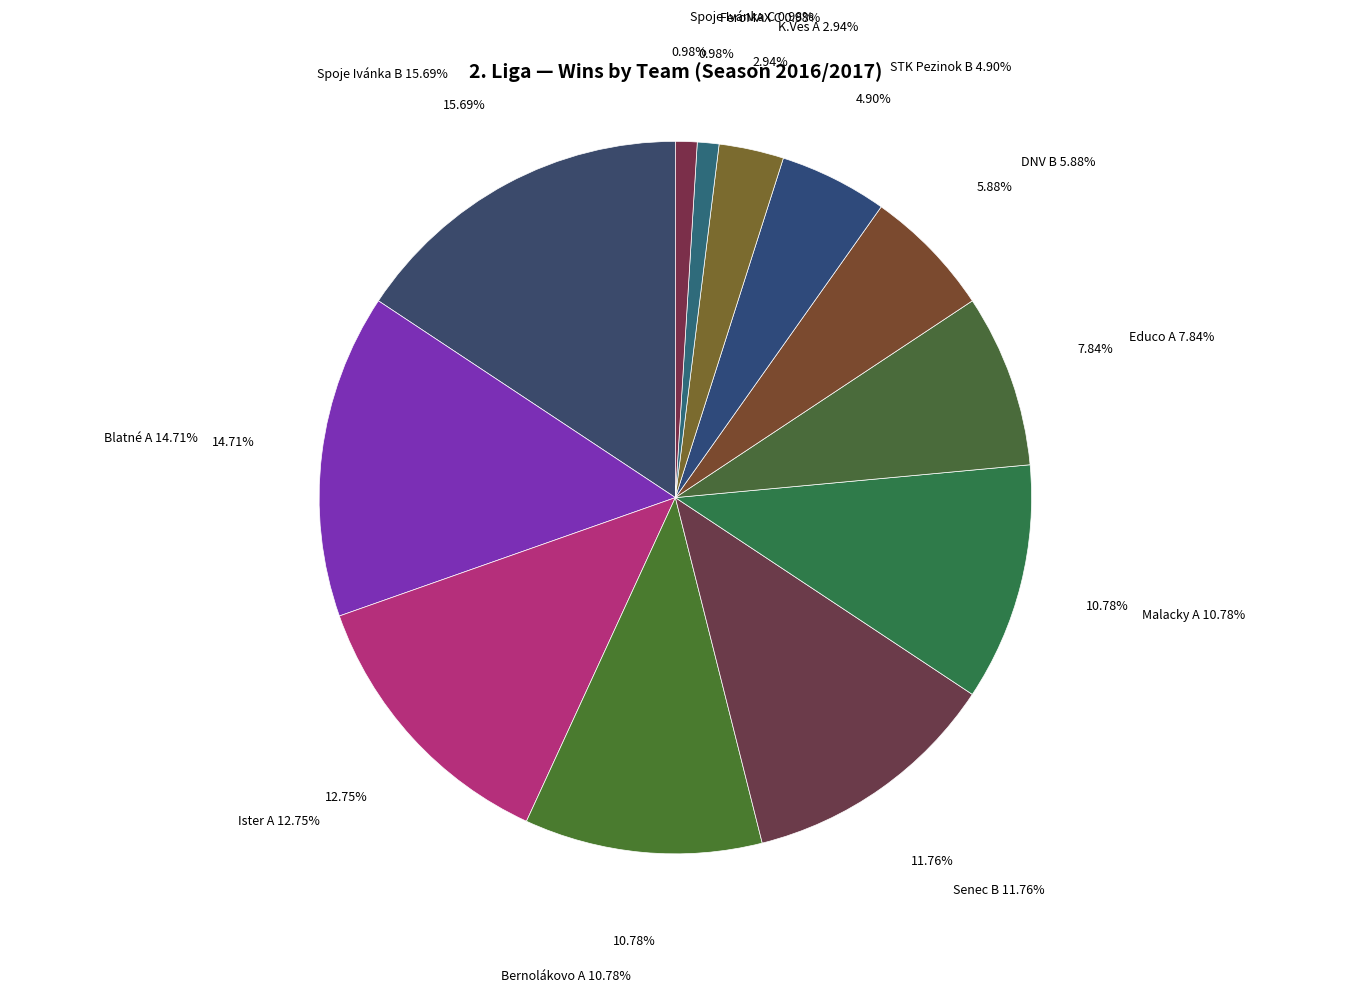

Does K.Ves A account for over 50% of the chart?

No